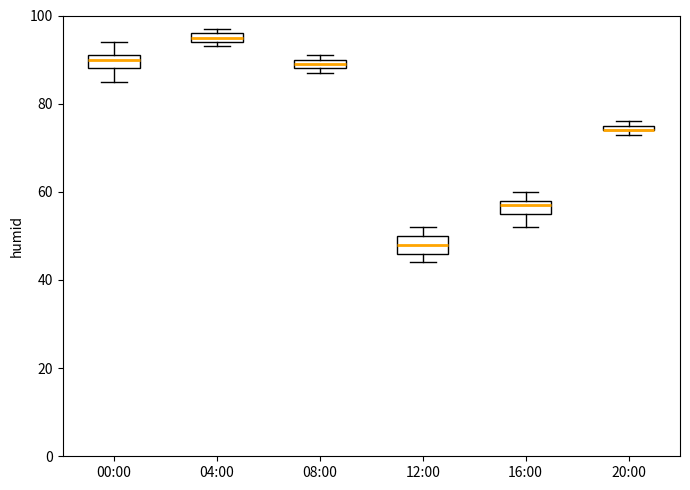

Where is the lower edge of the box for 16:00 on the y-axis? The values are not printed on the chart, so give them approximately, as read against the axis.

56